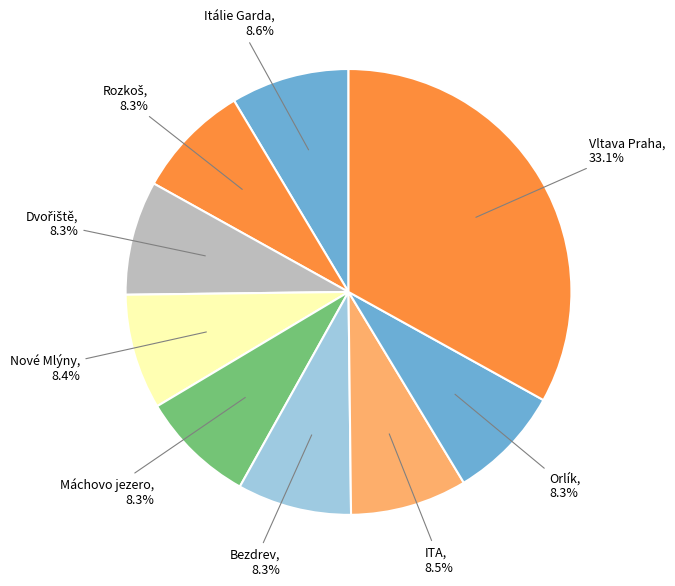

To the nearest percent, what is the average slice percentage?

11%